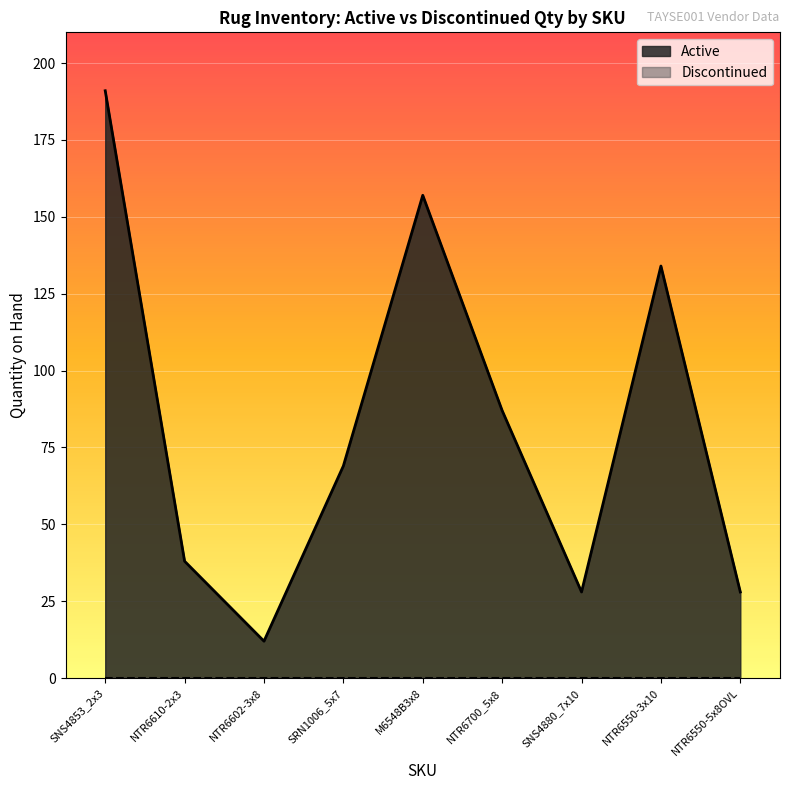

Does the chart display data point markers on the line(s)?

No